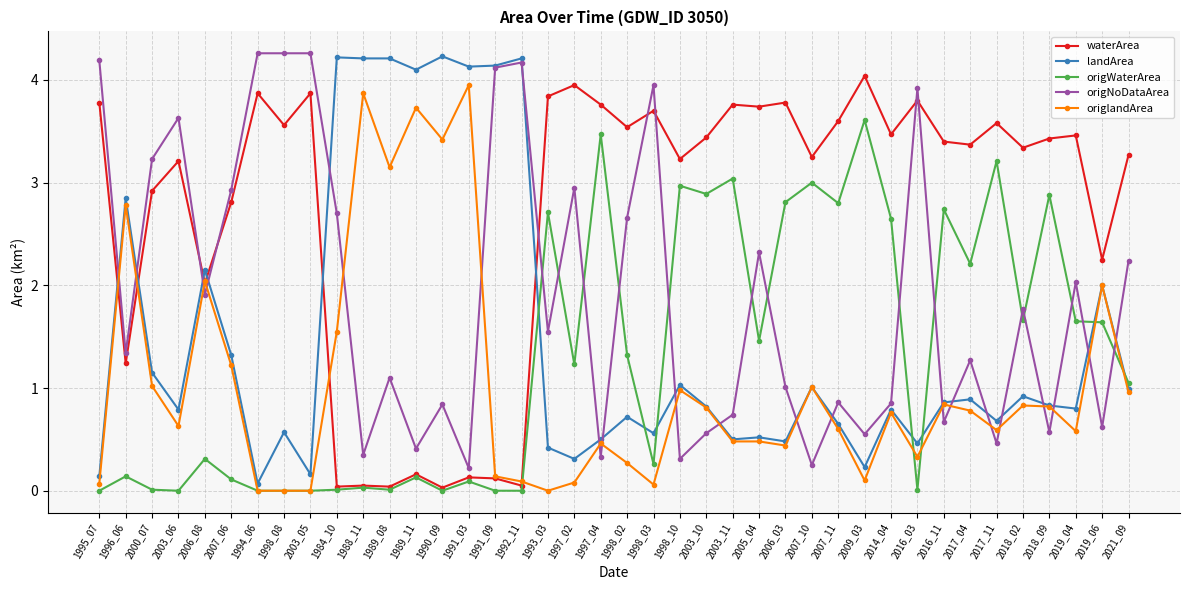

What is the difference between the second highest and second lowest values in the landArea series?

4.1